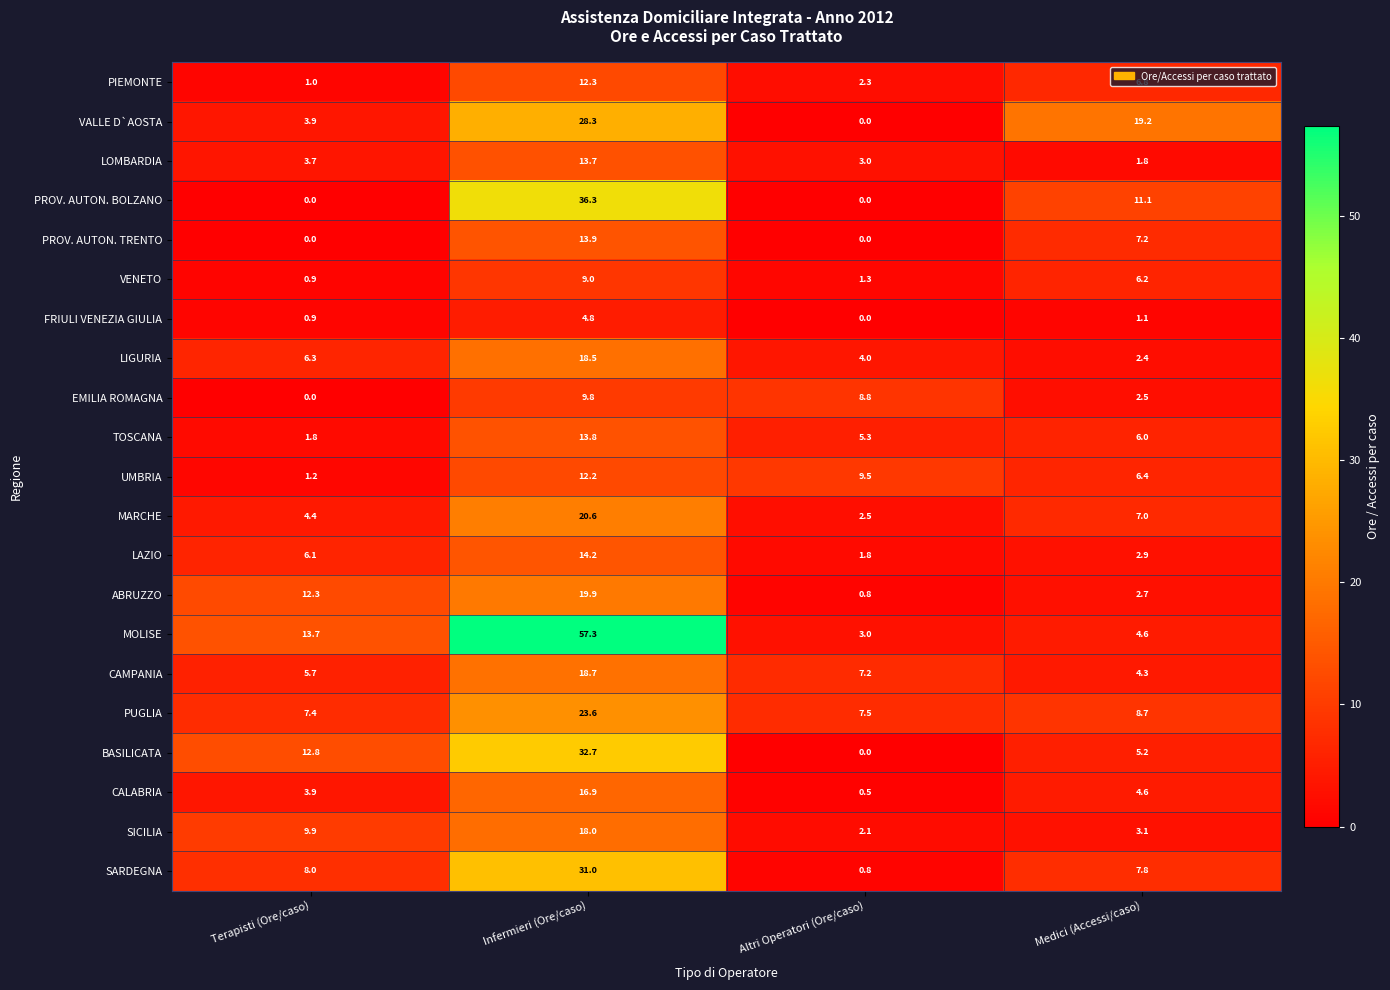

Is it true that UMBRIA equals 6.4 at Medici (Accessi/caso)?

True